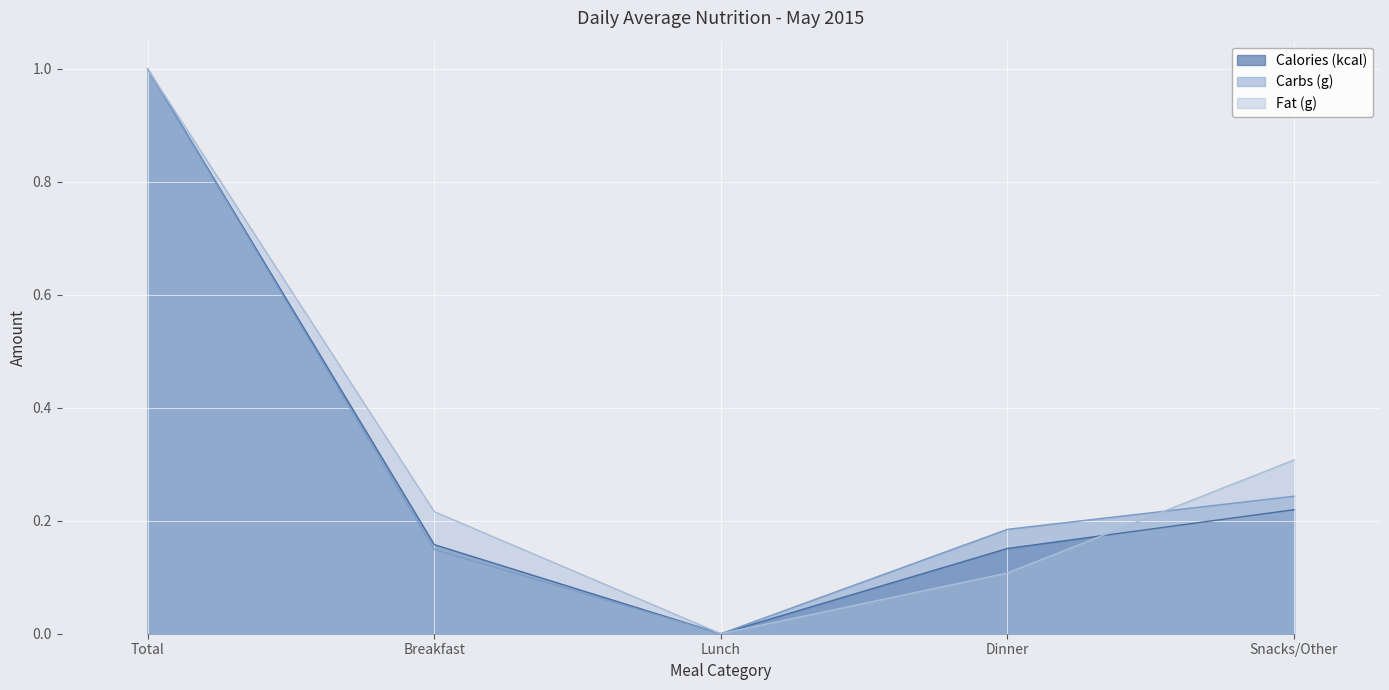

Reading left to right, what are all the values shown in this chart?

Calories (kcal): Total=1.0	Breakfast=0.2	Lunch=0.0	Dinner=0.2	Snacks/Other=0.2
Carbs (g): Total=1.0	Breakfast=0.1	Lunch=0.0	Dinner=0.2	Snacks/Other=0.2
Fat (g): Total=1.0	Breakfast=0.2	Lunch=0.0	Dinner=0.1	Snacks/Other=0.3